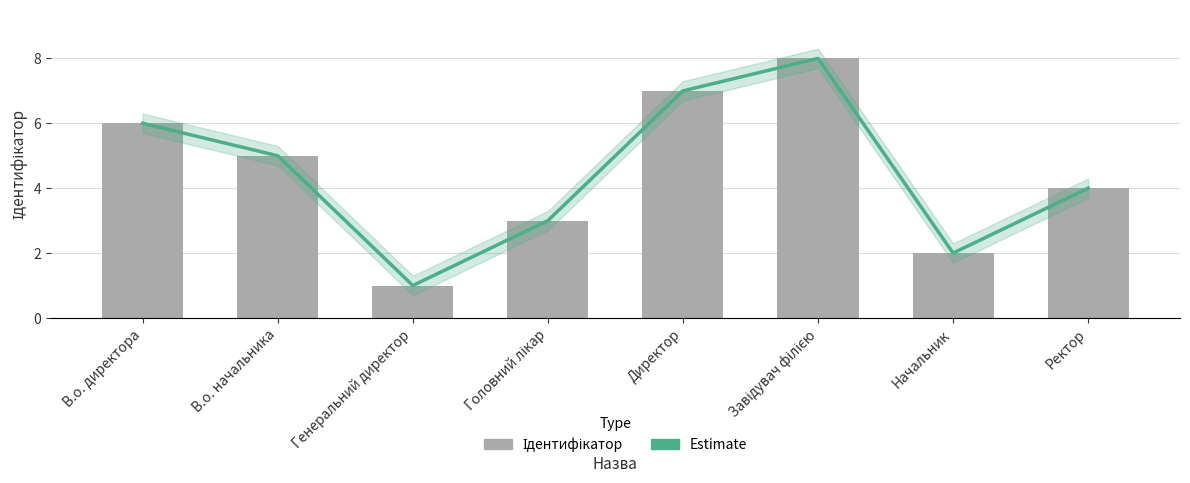

What position from the left is В.о. директора?

1